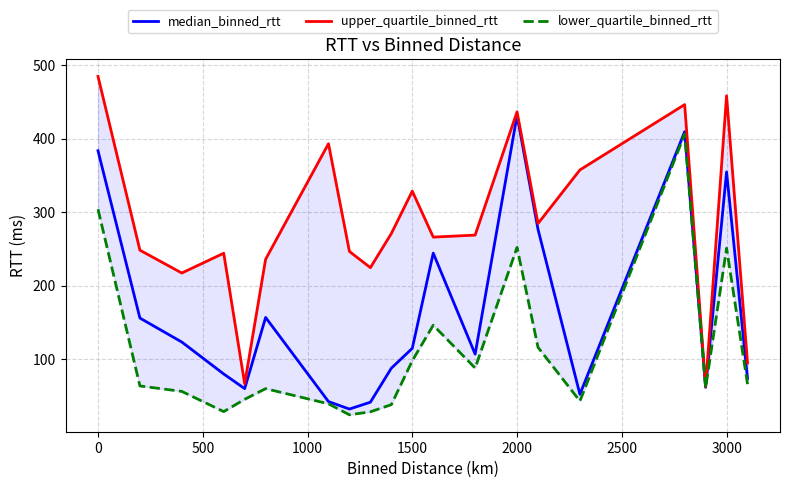

What are all the series names shown in the legend?

median_binned_rtt, upper_quartile_binned_rtt, lower_quartile_binned_rtt